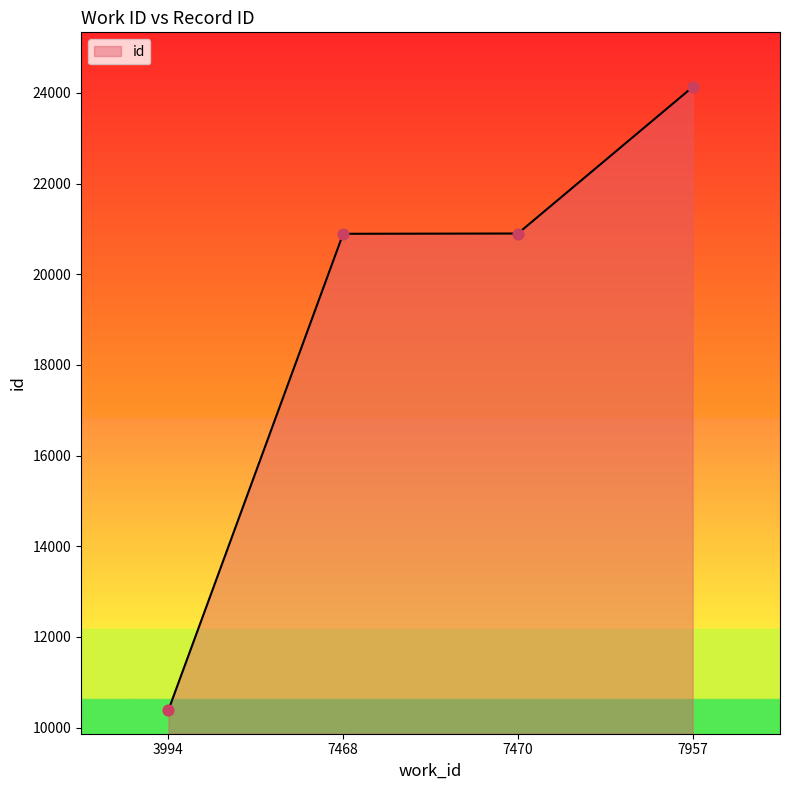

What is the change in value from 7468 to 7470?

+6